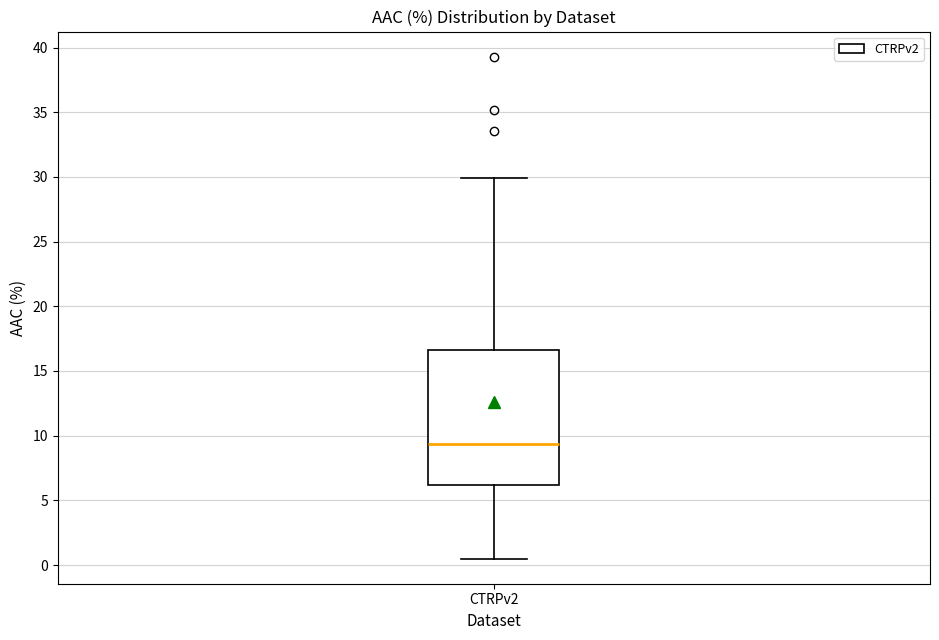

Transcribe this box plot: give where the median line is, the range the box spans, and where the two whiskers end, as read against the y-axis. The values are not printed on the chart, so give them approximately, as read against the axis.

median 9.5, box 6.0 to 16.5, whiskers 0.5 to 30.0